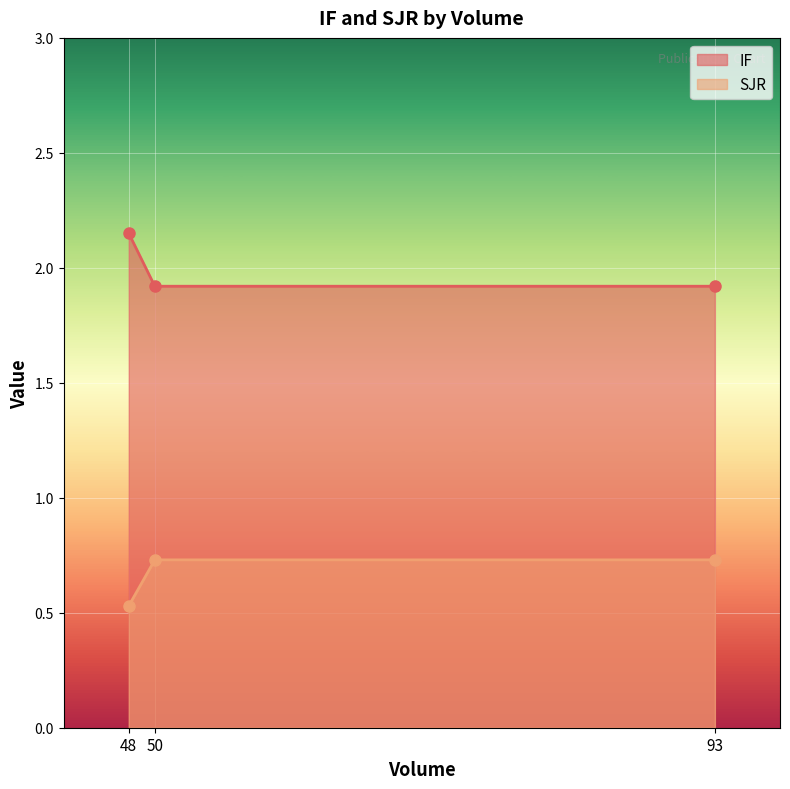

Is the value of IF at 93 greater than the value of SJR at 50?

Yes